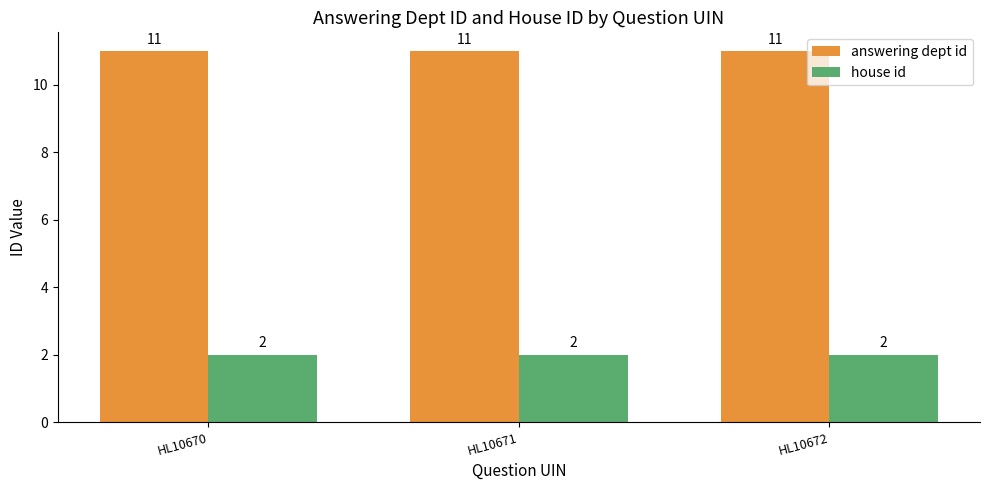

List the series in order of their overall mean, lowest first.

house id, answering dept id